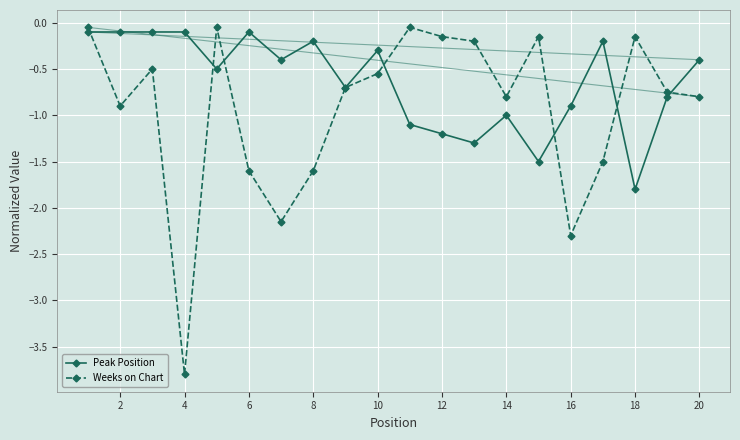

True or false: Peak Position has more than 0 interior local peaks.

True